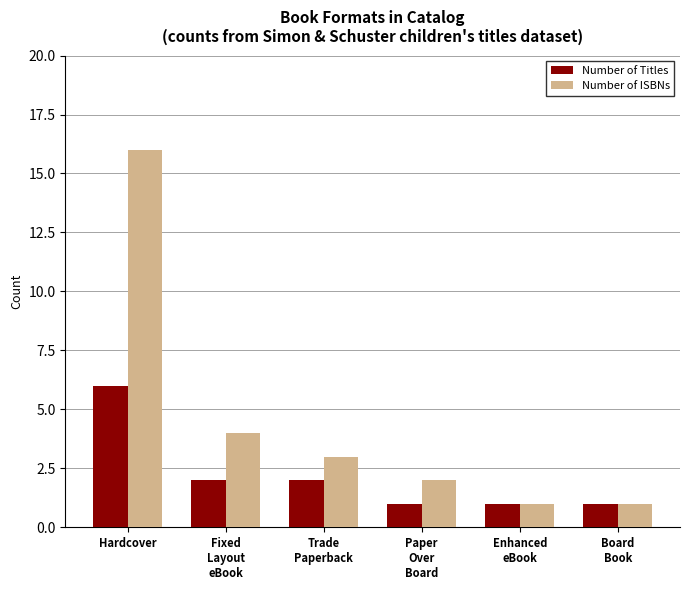

What are all the series names shown in the legend?

Number of Titles, Number of ISBNs